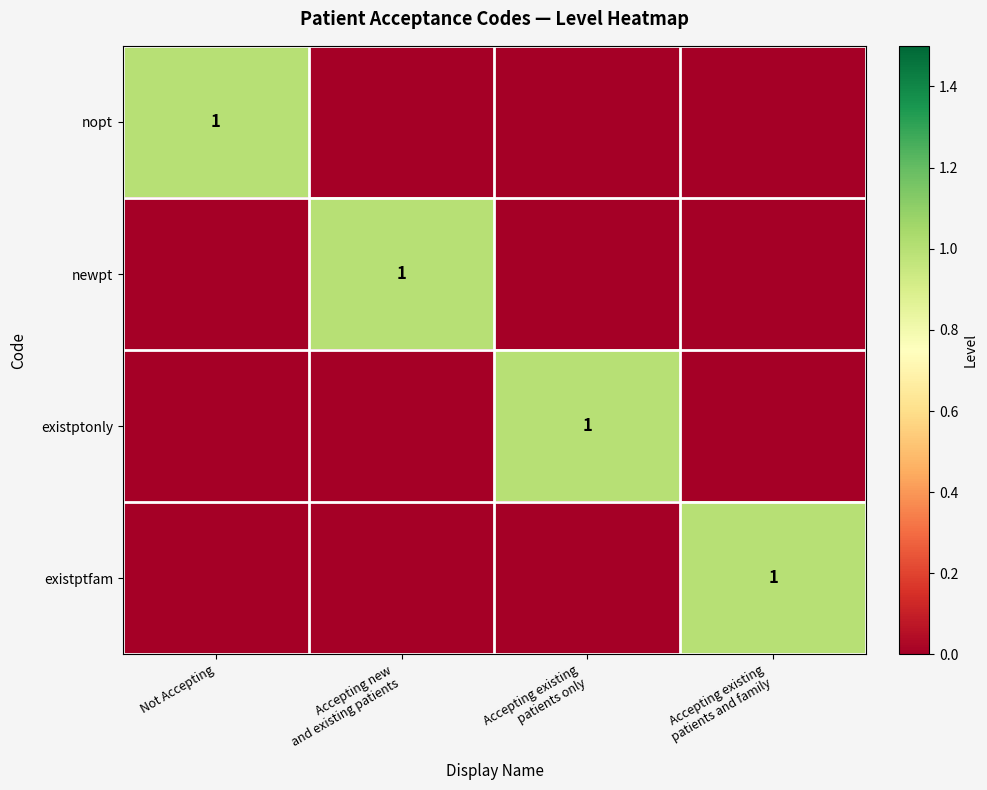

How many data points in nopt are above 0?

1